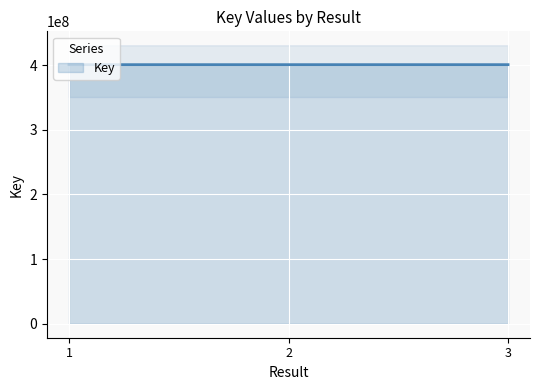

Which category has the lowest value across all series?

1